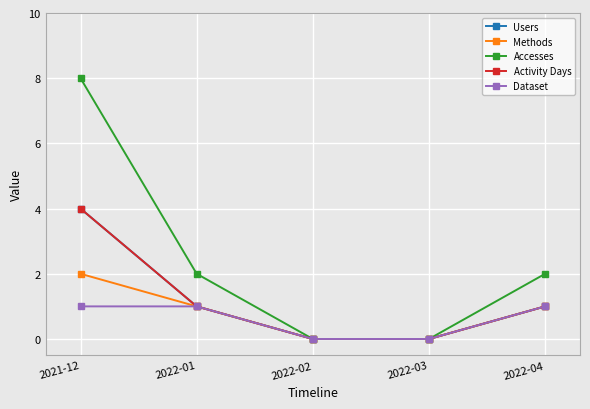

Rank the categories by Dataset value from highest to lowest.

2021-12, 2022-01, 2022-04, 2022-02, 2022-03